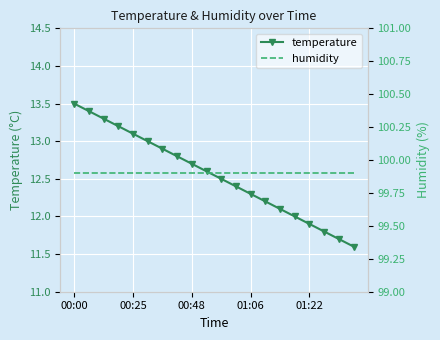

Rank the series by their maximum value, from highest to lowest.

humidity, temperature